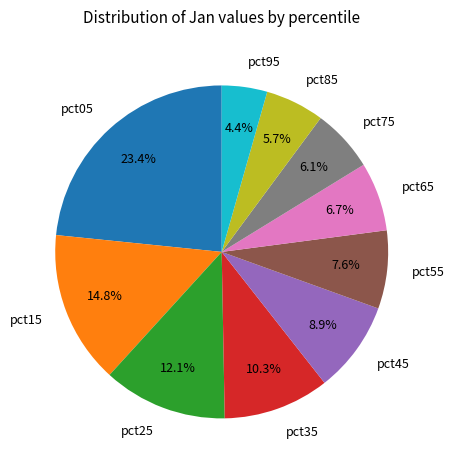

What percentage is the pct55 slice, to the nearest percent?

8%